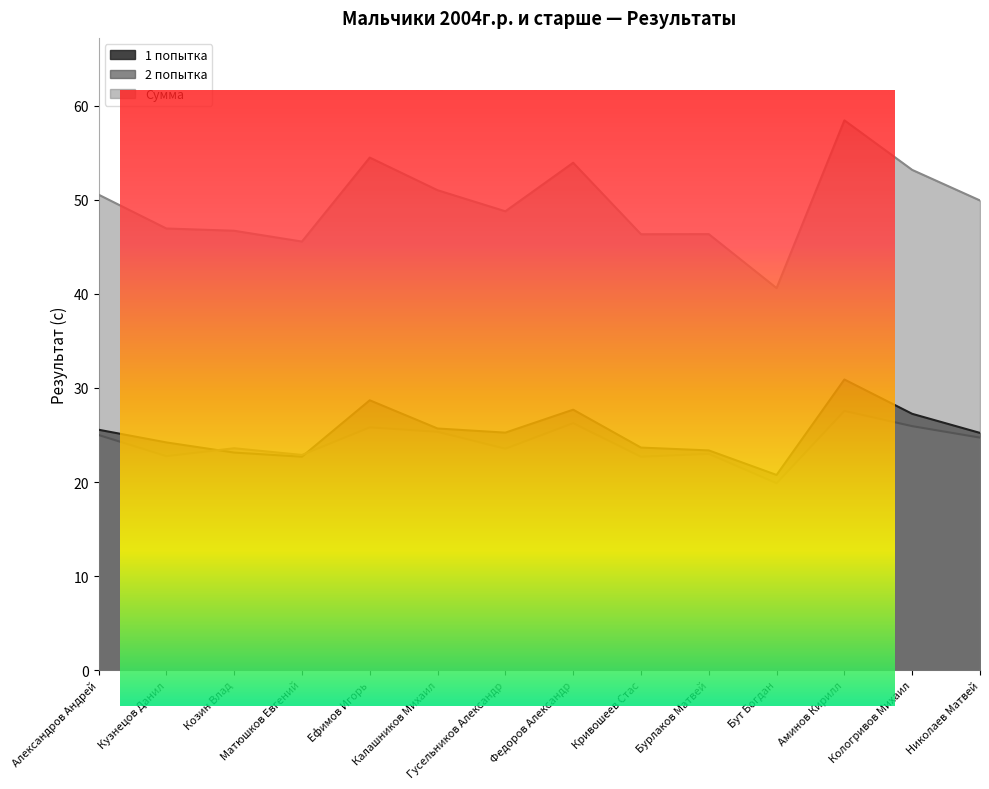

At which label is Сумма closest to 49?

Гусельников Александр